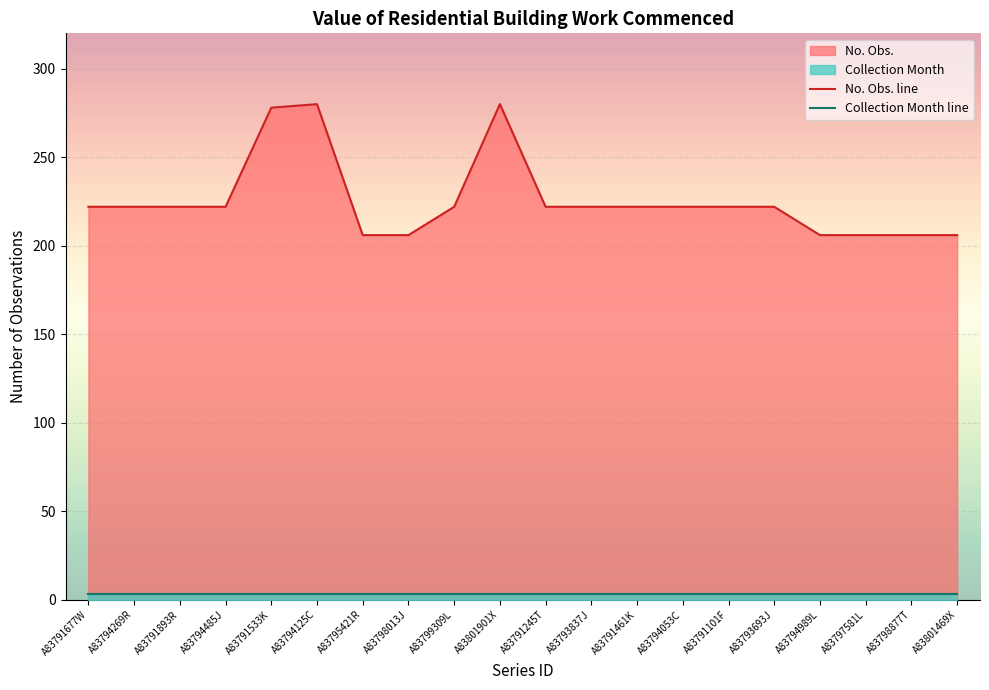

What is the label of the 12th point from the left?

A83793837J